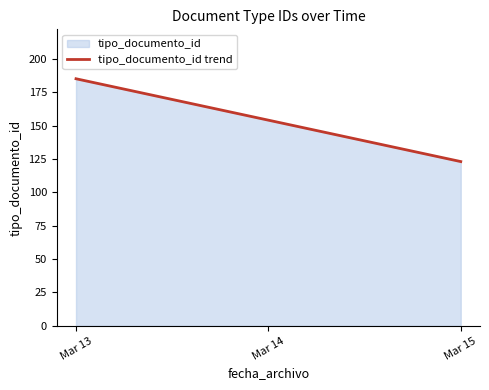

What is the change in value from Mar 13 to Mar 15?

-62